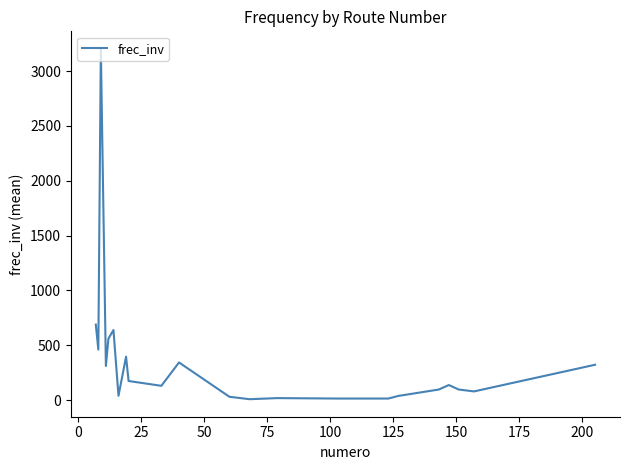

What is the maximum value shown in the chart?

3202.0